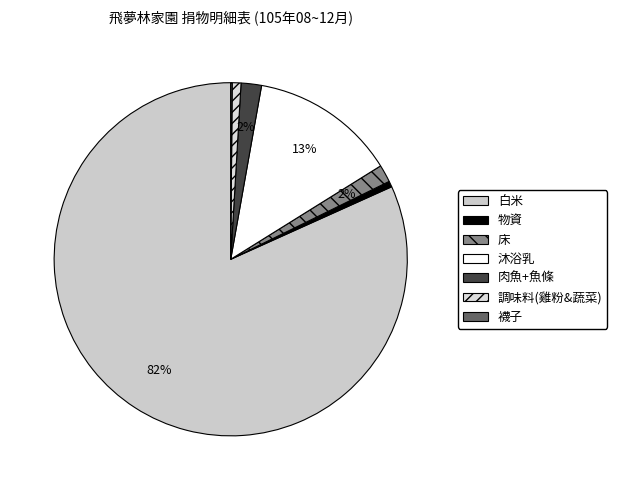

Which slice represents more than half of the pie?

白米